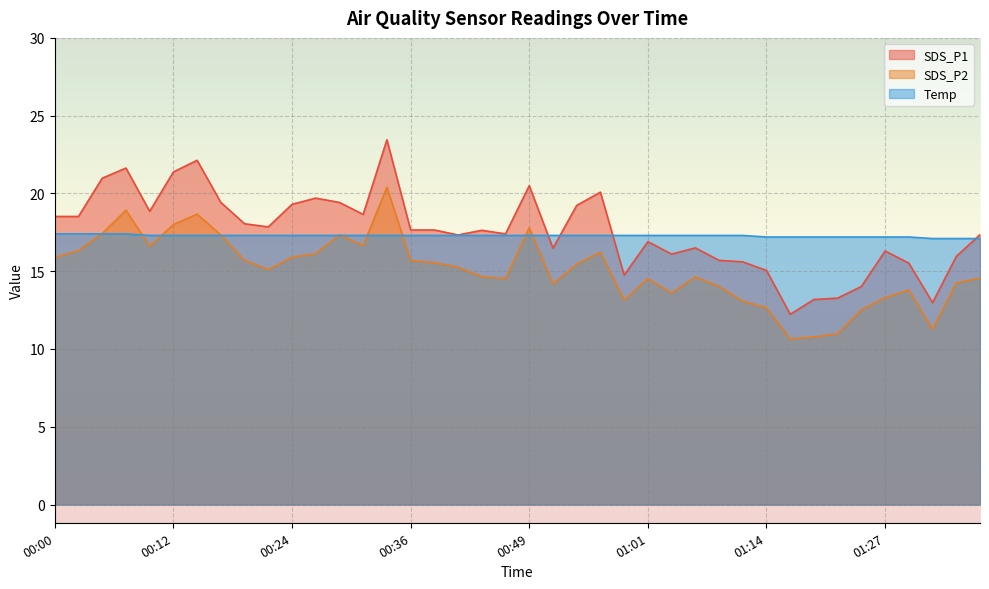

Is the value of SDS_P2 at 01:33 greater than the value of Temp at 00:00?

No